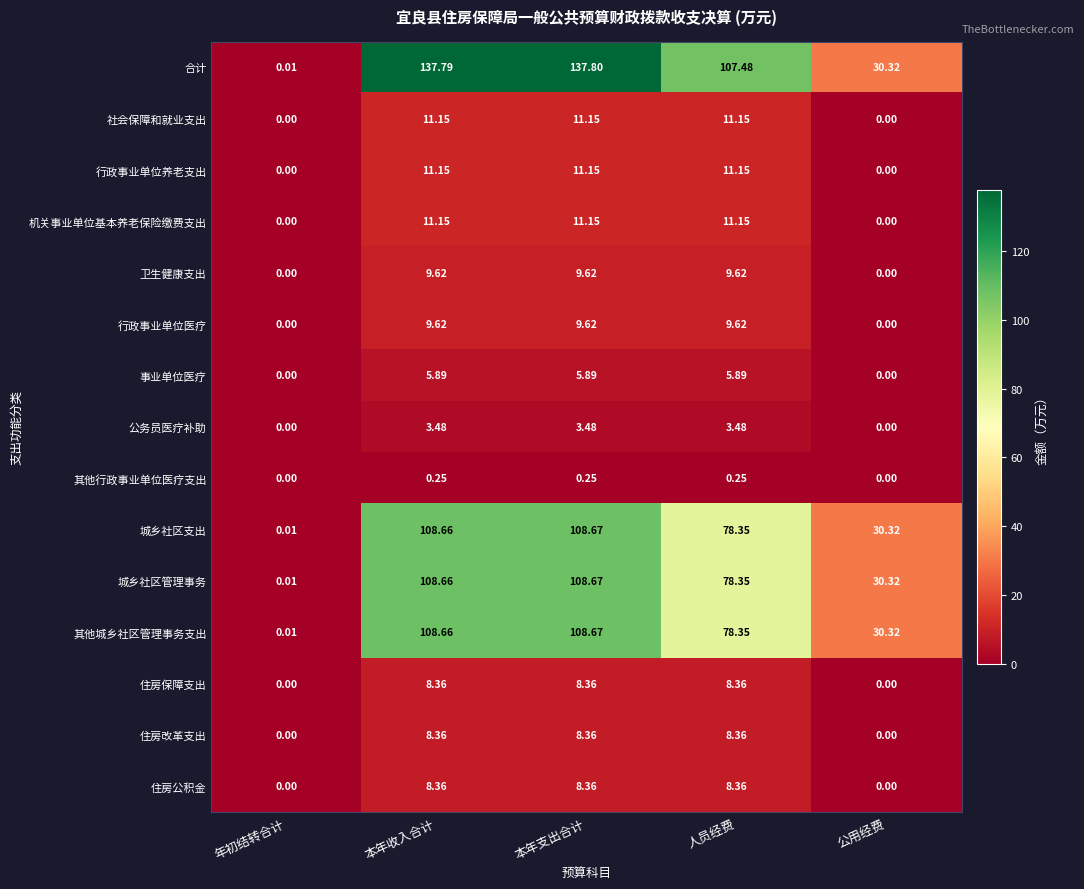

How many values in the 城乡社区管理事务 series are below 78?

2